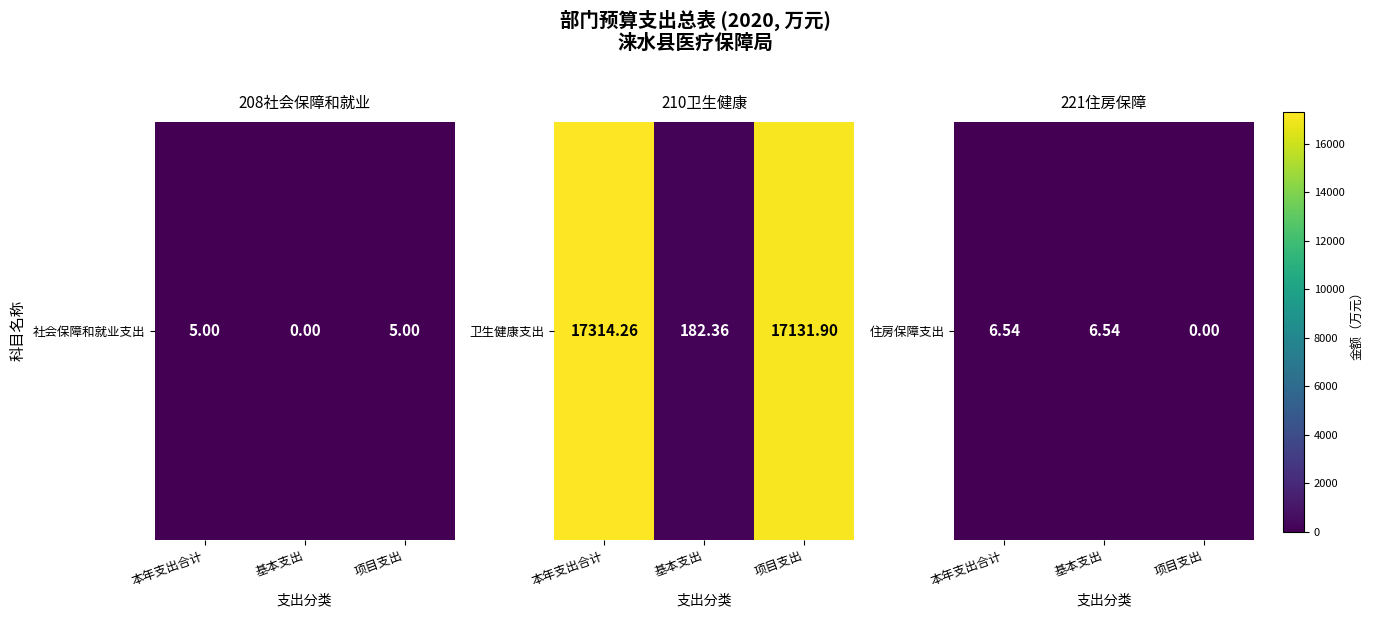

Is it true that the value at 基本支出 is 6.5?

True